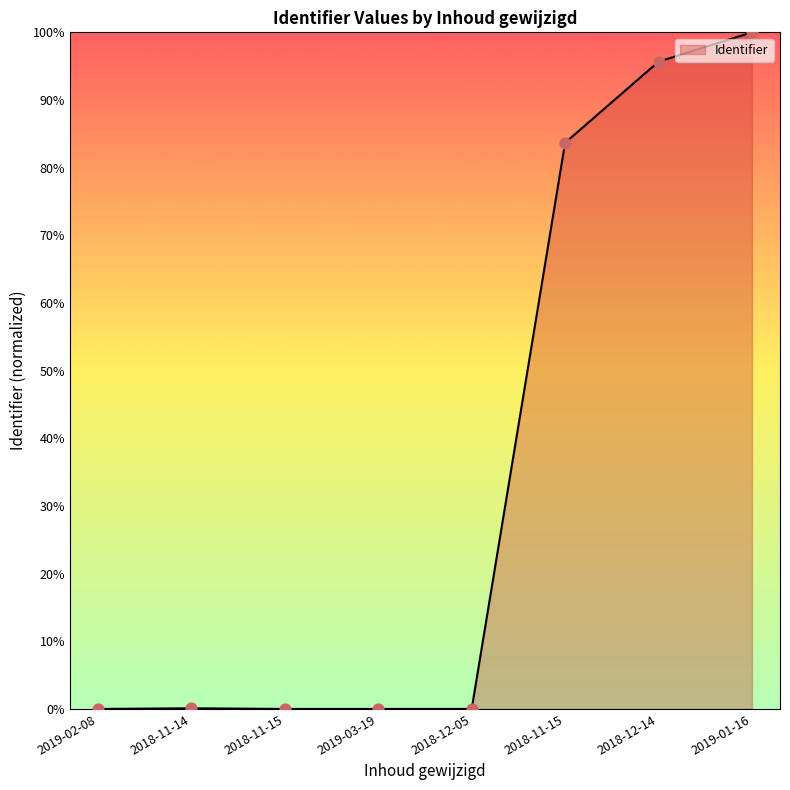

What is the change in value from 2018-11-15 to 2018-12-14?

+95.7